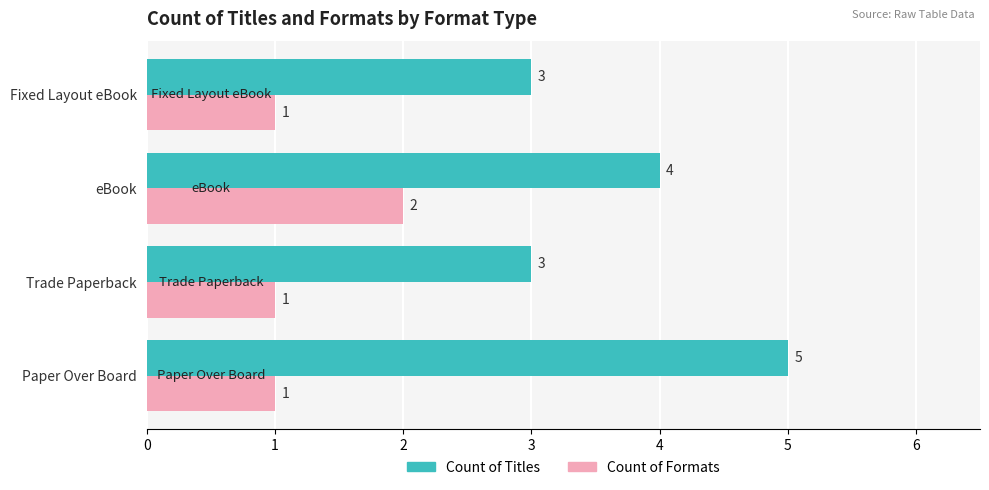

Which series has the largest total across all categories?

Count of Titles